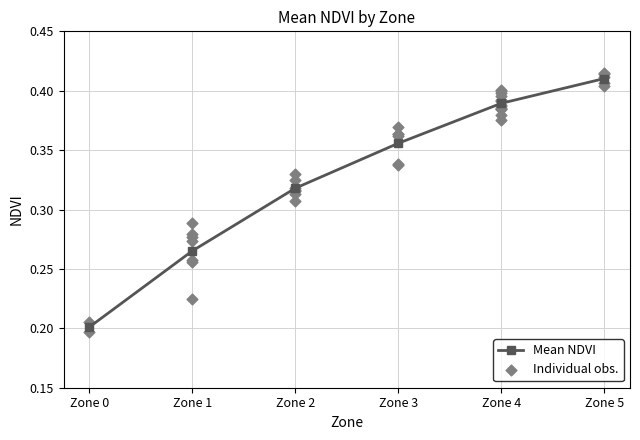

Which has a higher value, Zone 2 or Zone 3?

Zone 3